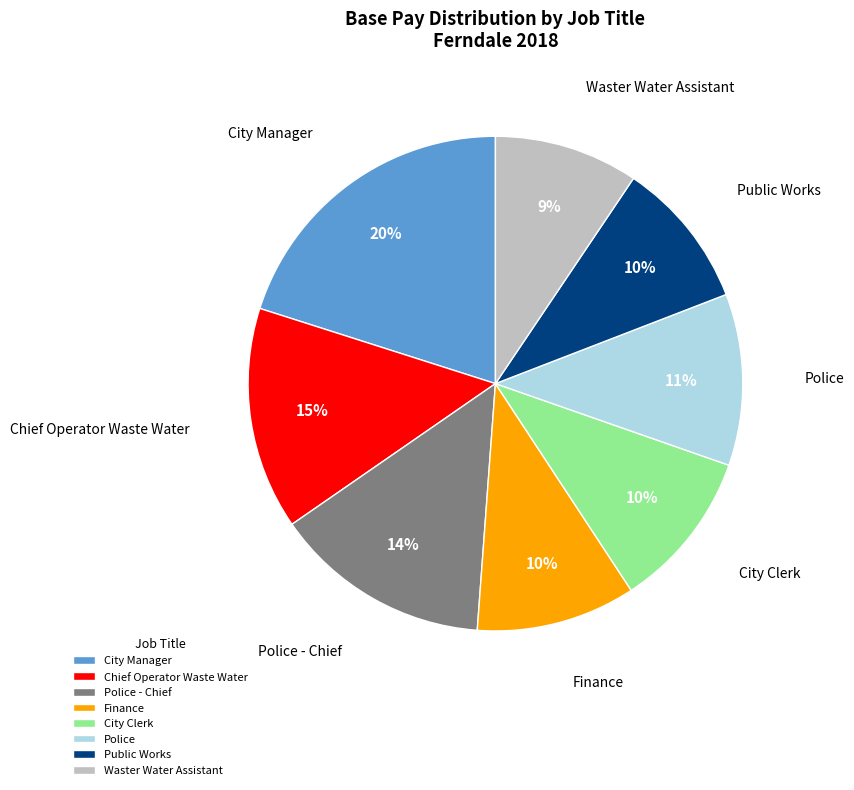

Combined, do Police and Waster Water Assistant account for over 50%?

No